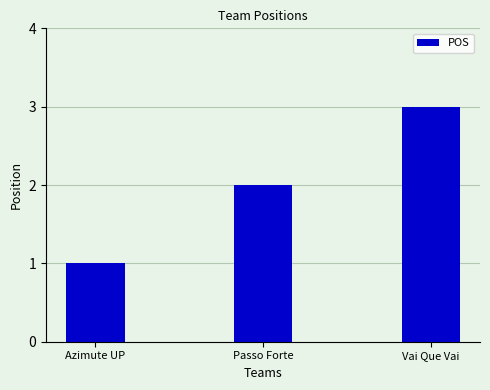

Reading left to right, transcribe all the data shown in this chart.

1	2	3